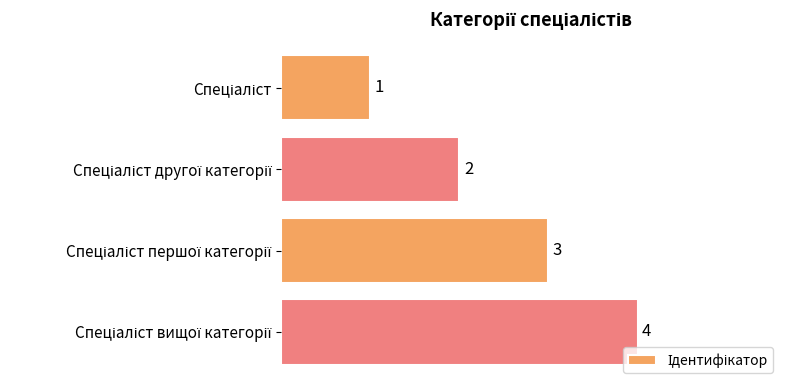

What is the value of the 3rd bar from the top?

3